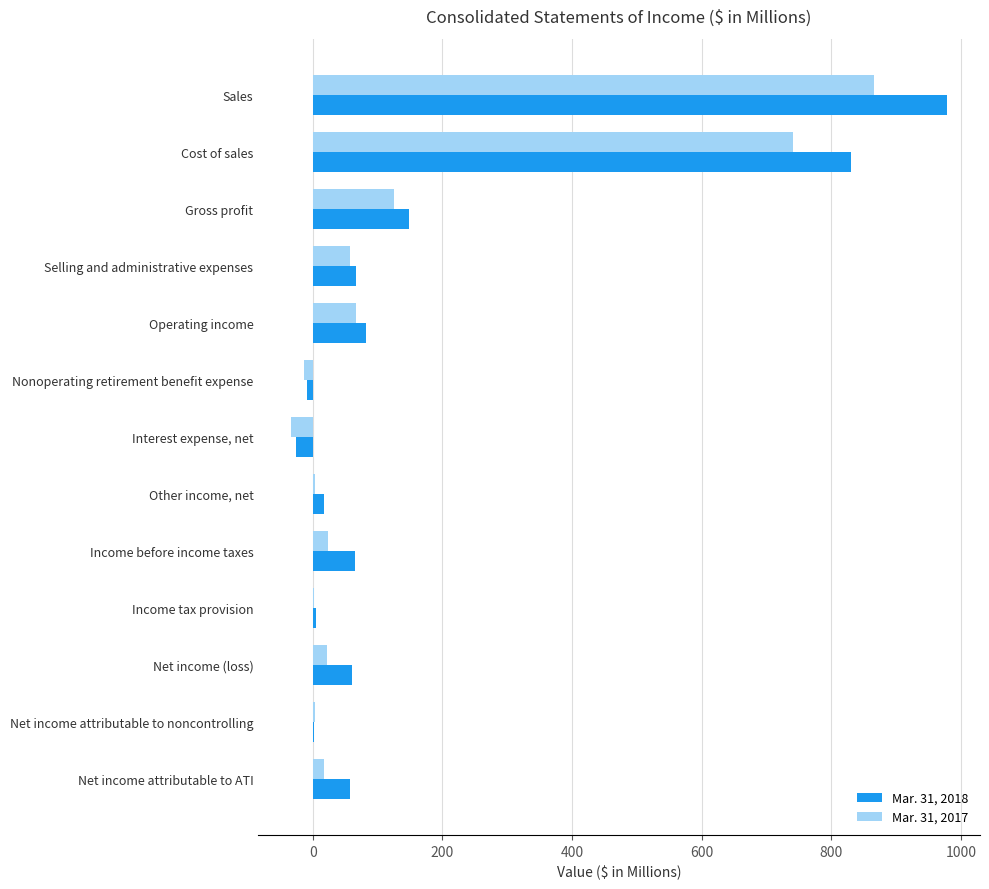

How many series are shown in this chart?

2